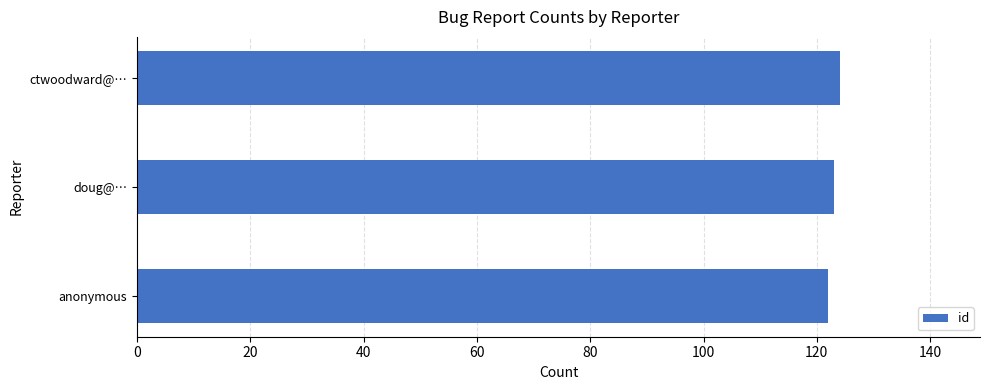

Is it true that the value at doug@… is 39?

False